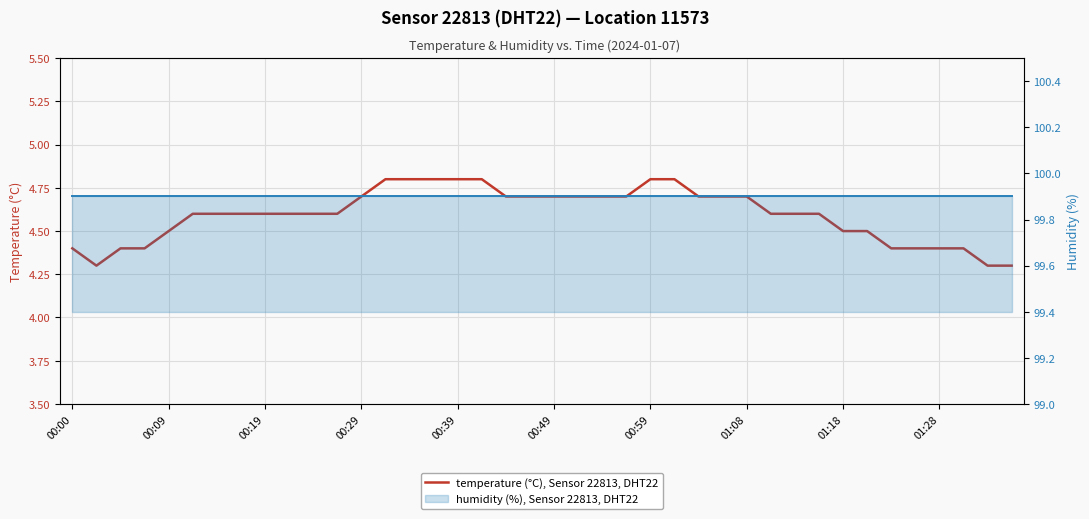

The chart shows a value of 7.7 at 23. True or false?

False